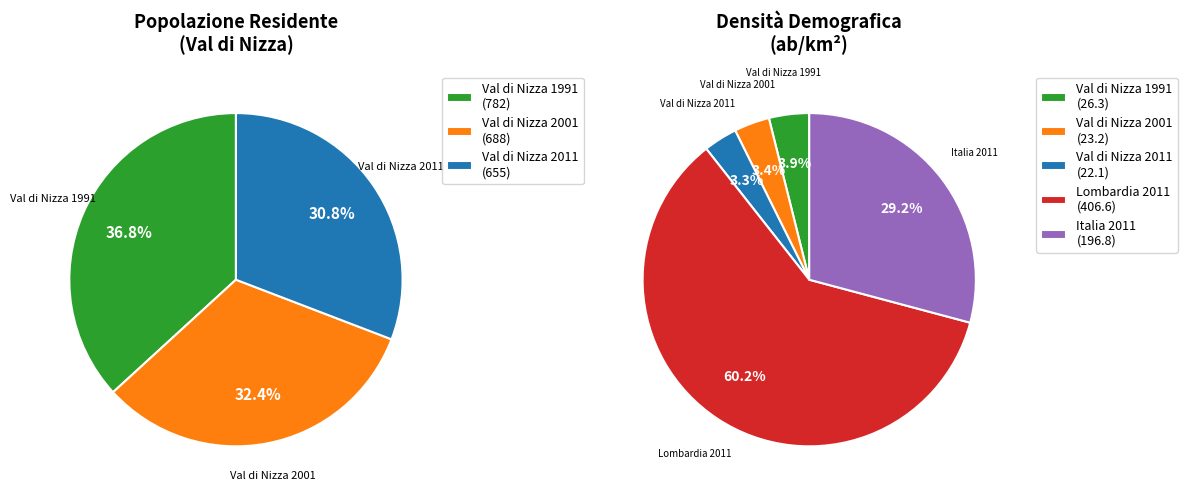

Do Val di Nizza 2001 and Val di Nizza 1991 together represent more than half of the pie?

No